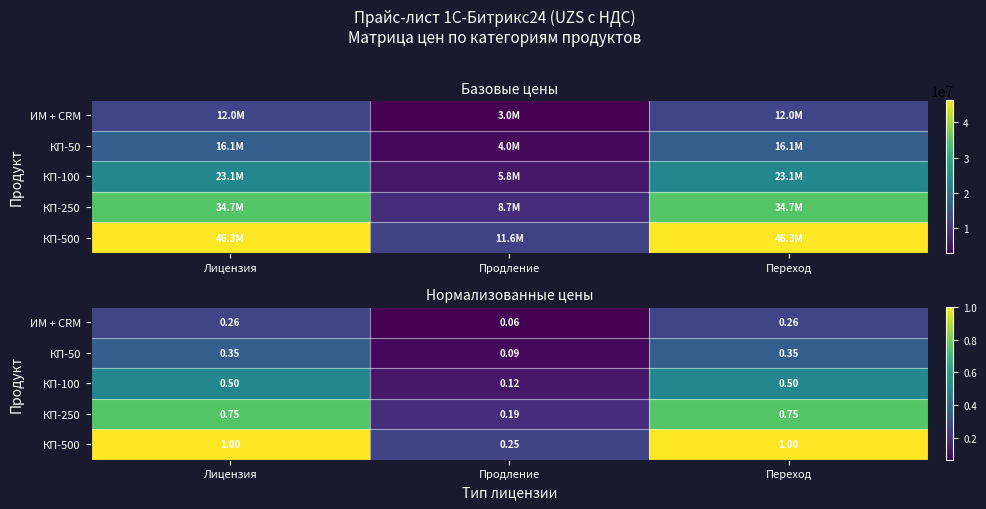

Which series has the widest spread of values?

КП-500